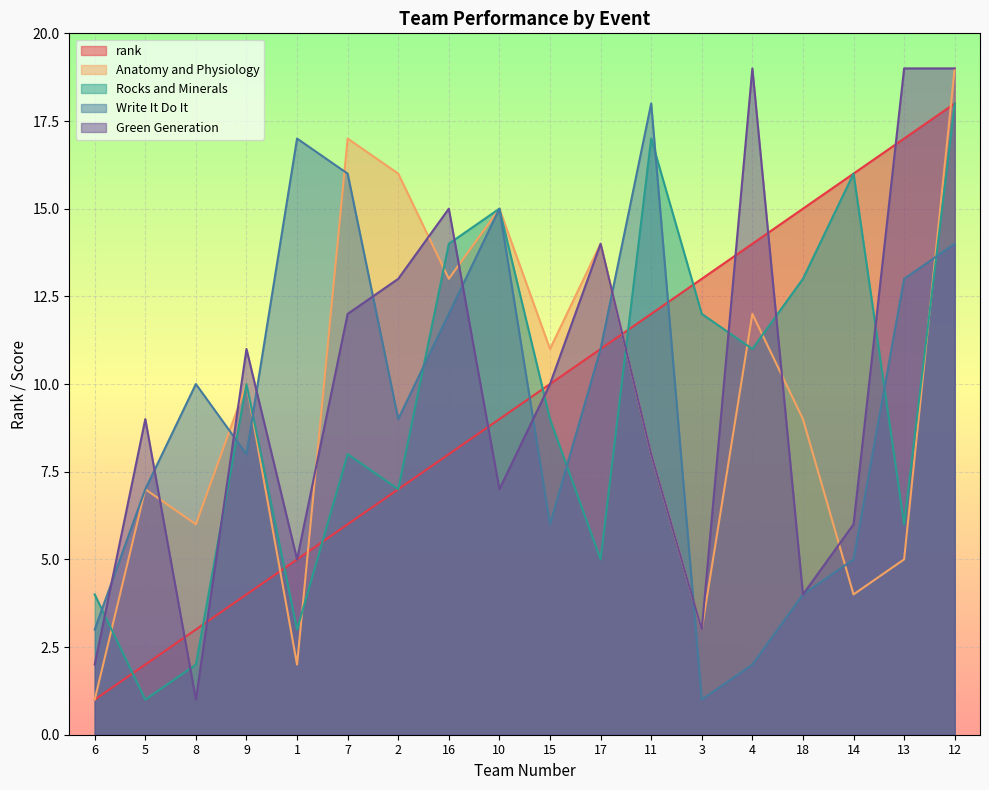

Reading left to right, list all the values displayed in this chart.

rank: 6=1	5=2	8=3	9=4	1=5	7=6	2=7	16=8	10=9	15=10	17=11	11=12	3=13	4=14	18=15	14=16	13=17	12=18
Anatomy and Physiology: 6=1	5=7	8=6	9=10	1=2	7=17	2=16	16=13	10=15	15=11	17=14	11=8	3=3	4=12	18=9	14=4	13=5	12=19
Rocks and Minerals: 6=4	5=1	8=2	9=10	1=3	7=8	2=7	16=14	10=15	15=9	17=5	11=17	3=12	4=11	18=13	14=16	13=6	12=18
Write It Do It: 6=3	5=7	8=10	9=8	1=17	7=16	2=9	16=12	10=15	15=6	17=11	11=18	3=1	4=2	18=4	14=5	13=13	12=14
Green Generation: 6=2	5=9	8=1	9=11	1=5	7=12	2=13	16=15	10=7	15=10	17=14	11=8	3=3	4=19	18=4	14=6	13=19	12=19